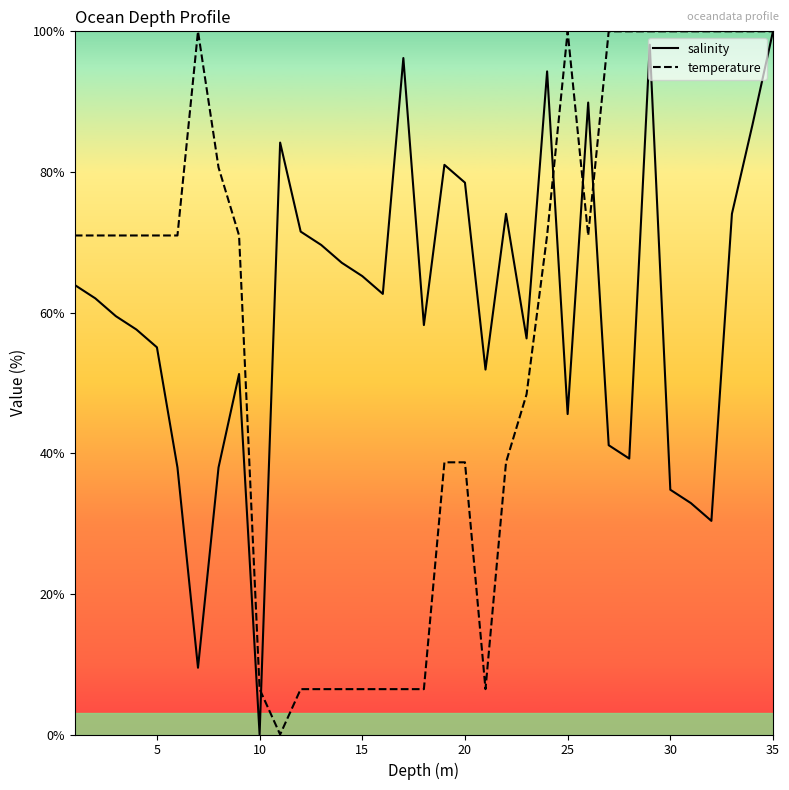

Which category has the lowest value in the salinity series?

10